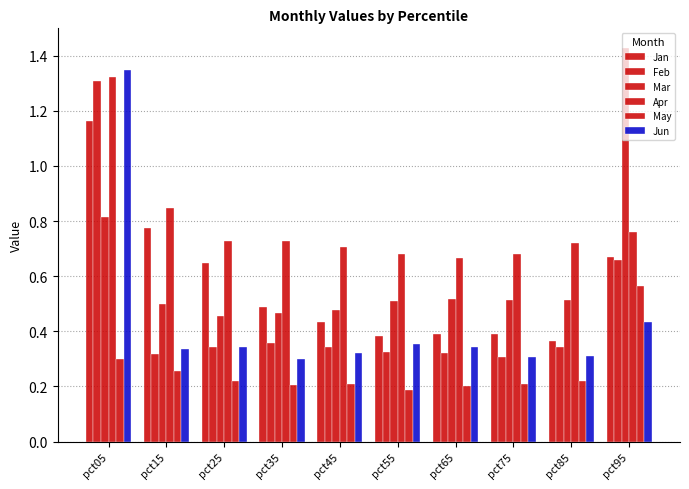

How many bars are there in each group?

6